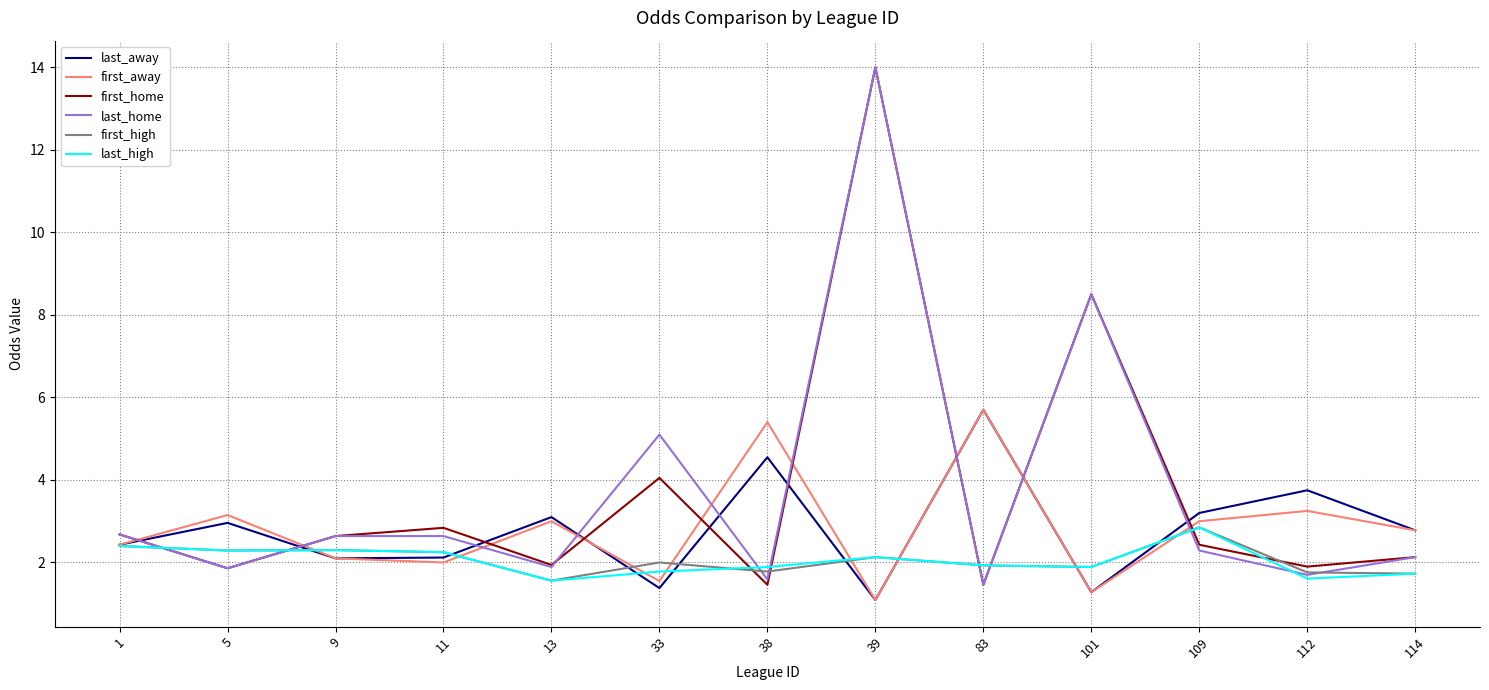

Between 39 and 109, which series saw the biggest shift?

last_home